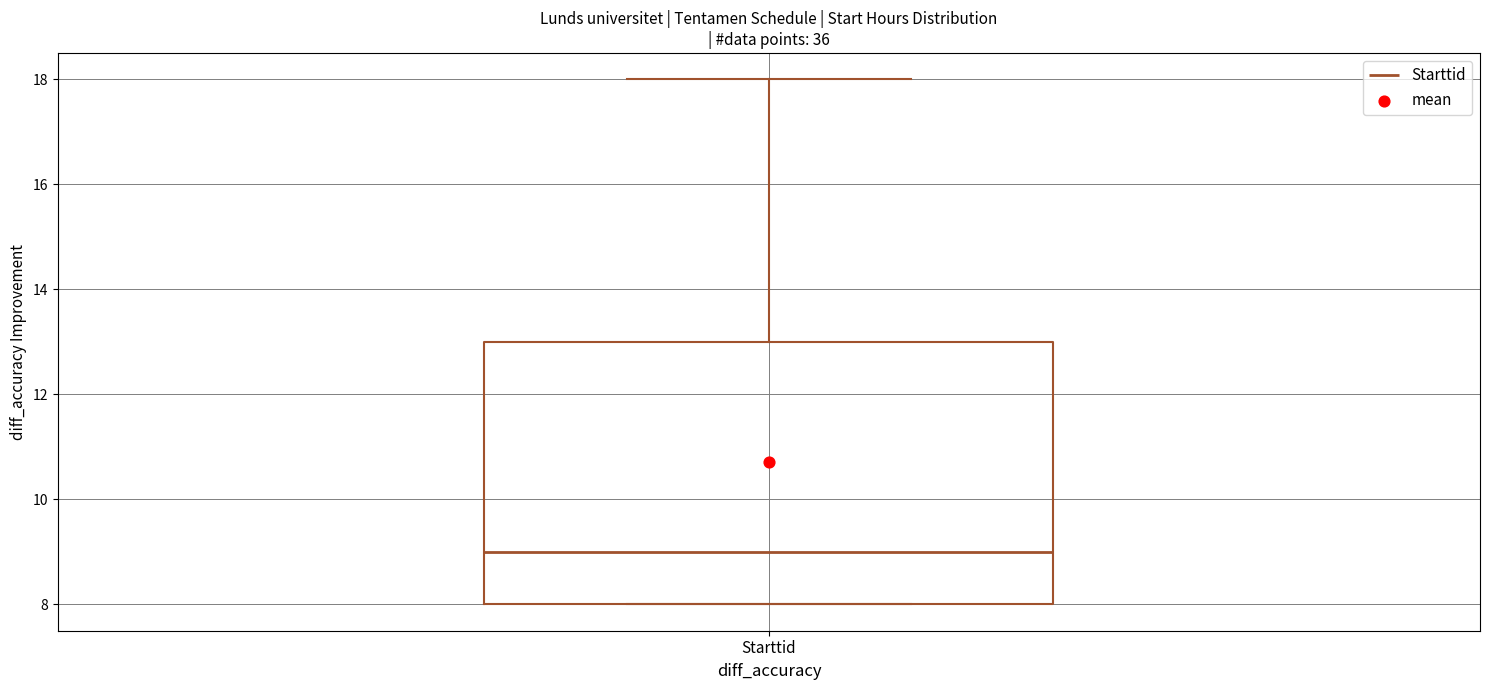

Transcribe this box plot: give where the median line is, the range the box spans, and where the two whiskers end, as read against the y-axis. The values are not printed on the chart, so give them approximately, as read against the axis.

median 9, box 8 to 13, whiskers 8 to 18